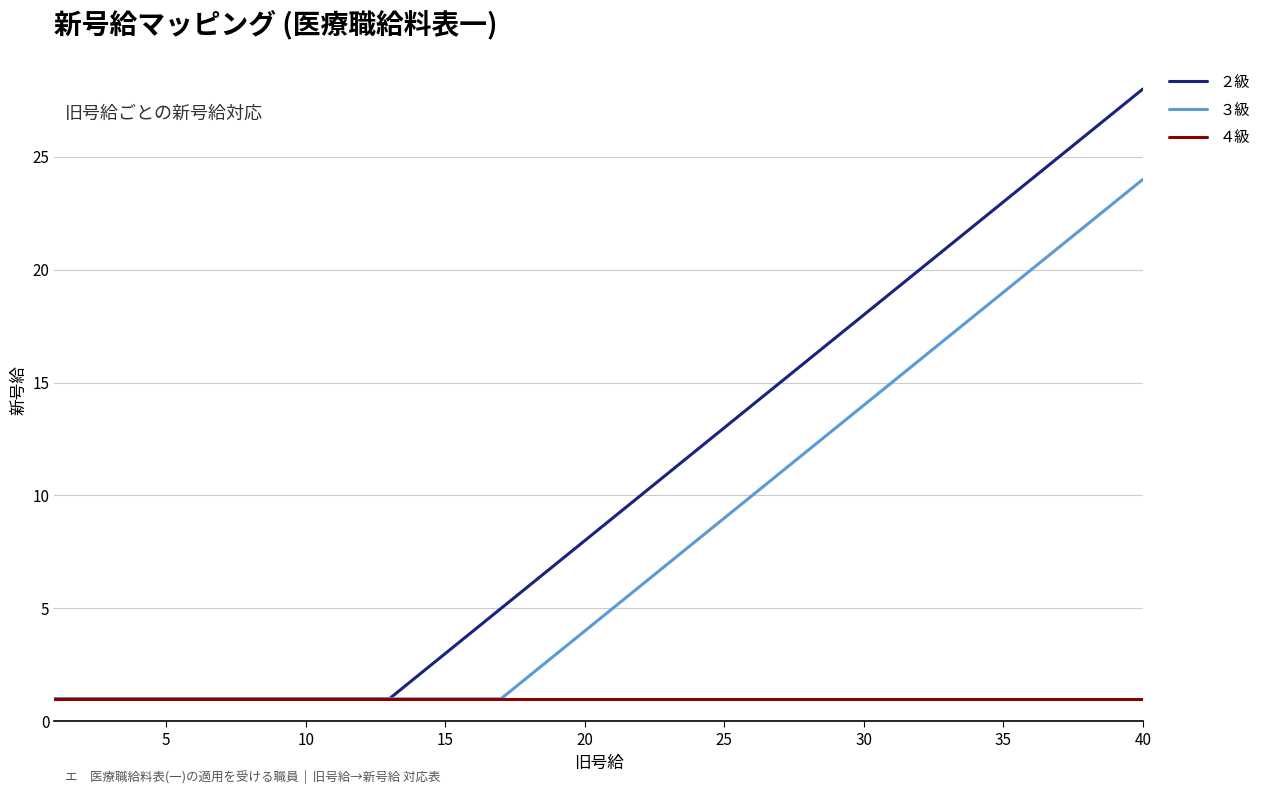

Which series has the largest total across all categories?

２級